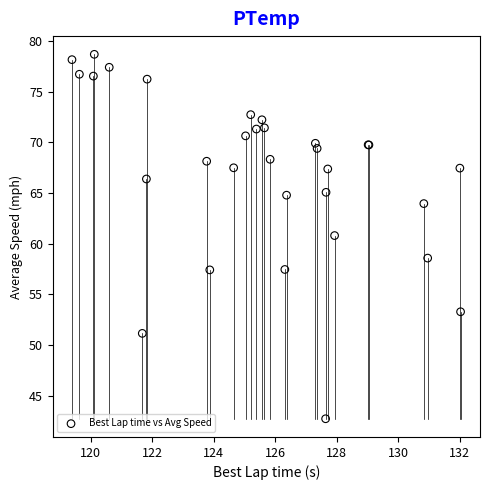

What Y value in the scatter plot is closest to 60?

60.8